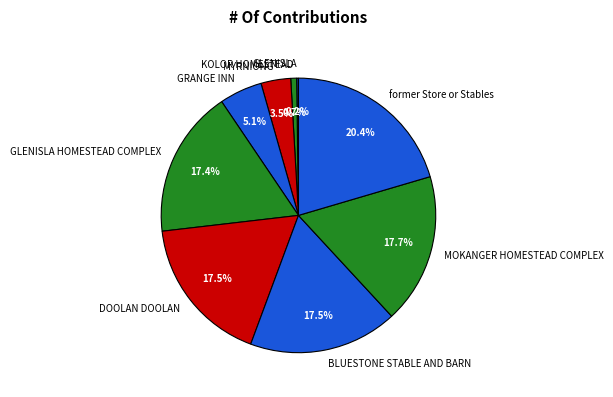

What is the largest slice in the pie chart?

former Store or Stables